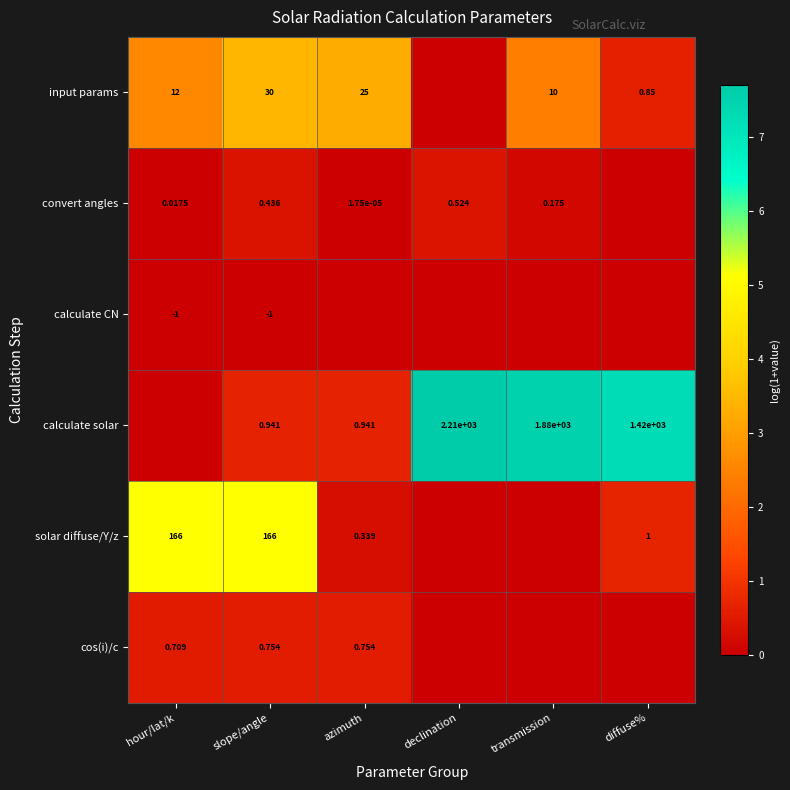

At which category is the sum across all series the highest?

slope/angle